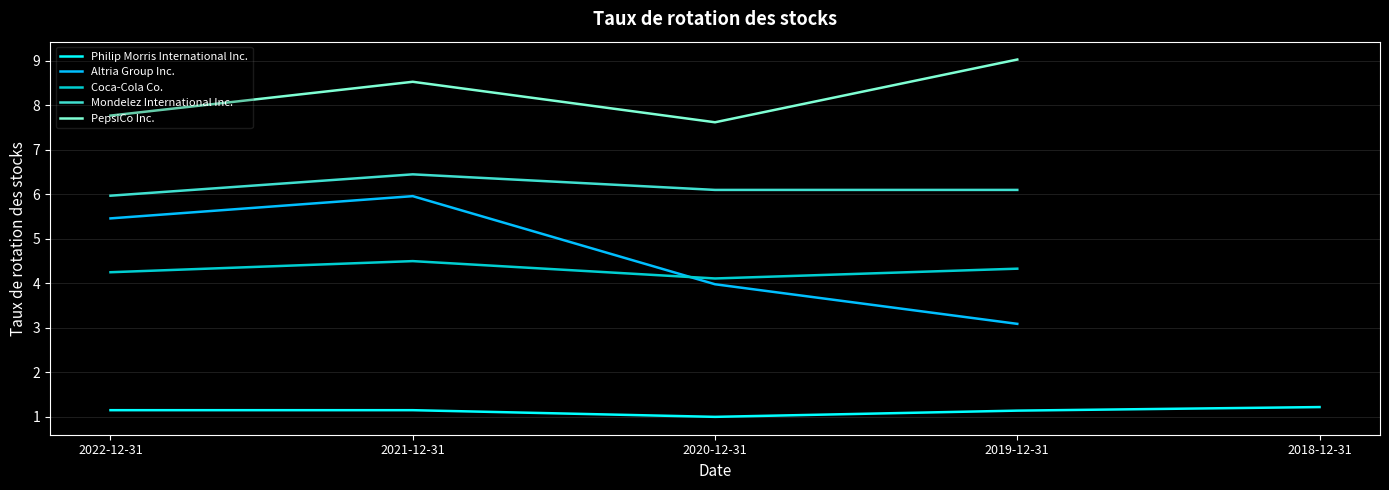

Is it true that Coca-Cola Co. equals 4.5 at 2021-12-31?

True